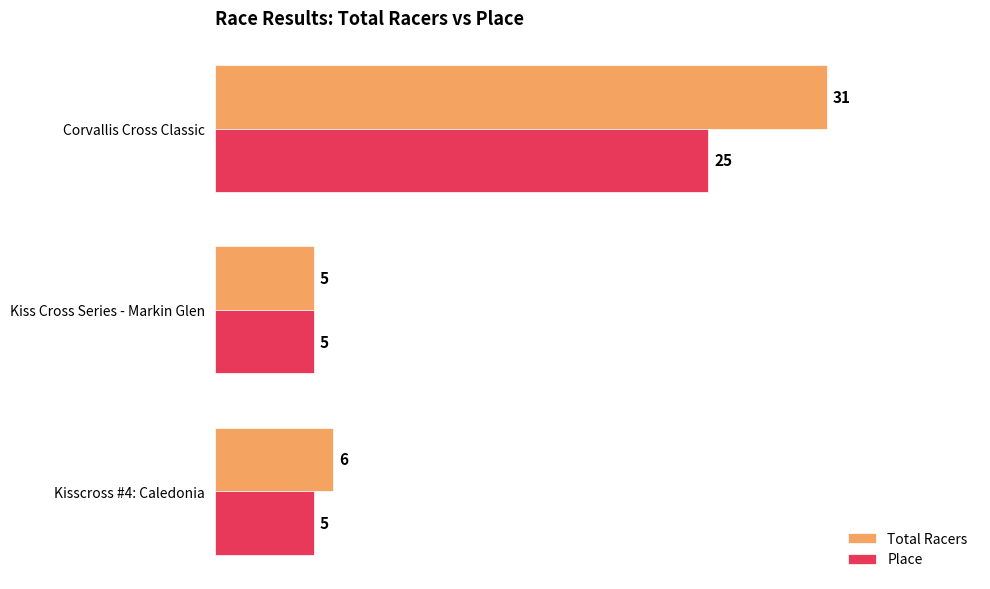

Which series has the largest range (max minus min)?

Total Racers